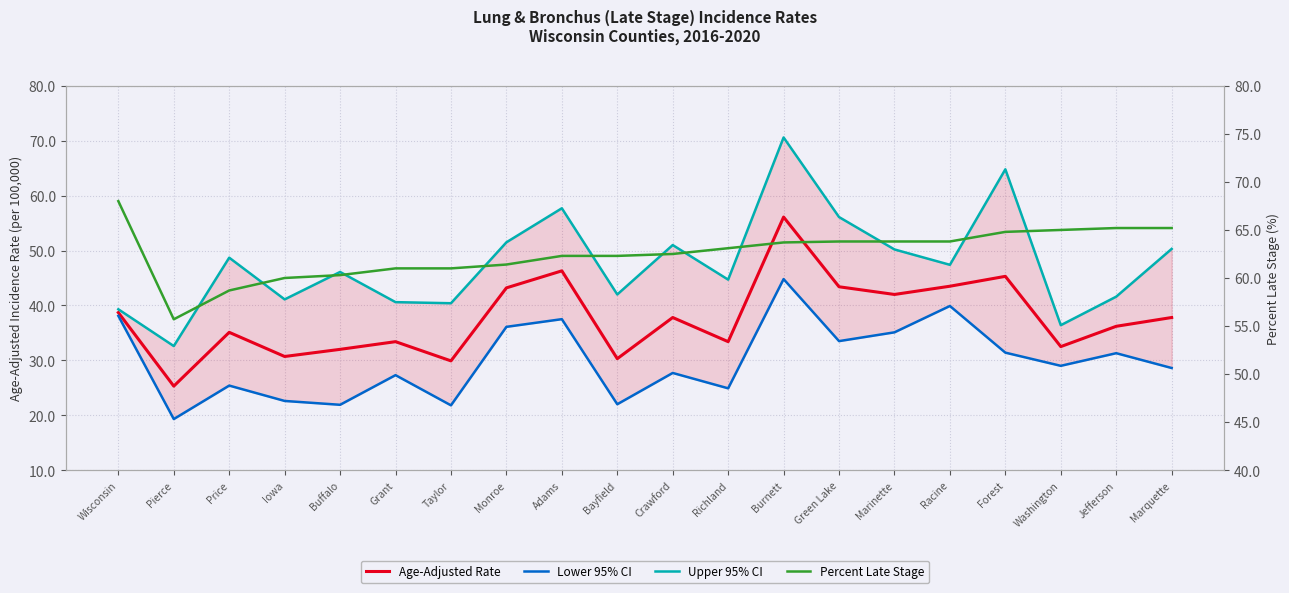

Is this an area chart (filled region under the line)?

No